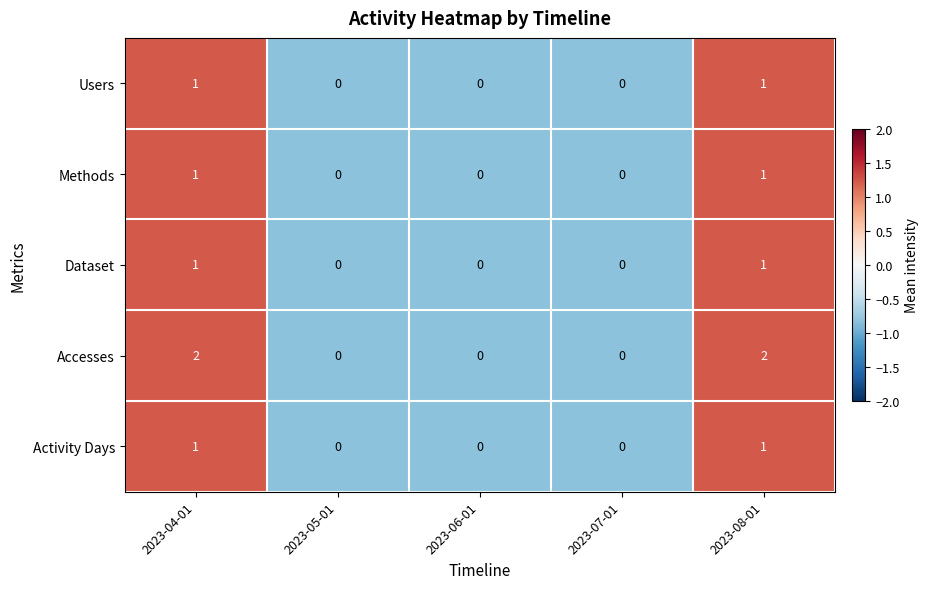

True or false: Accesses has a value of 2 at 2023-08-01.

True